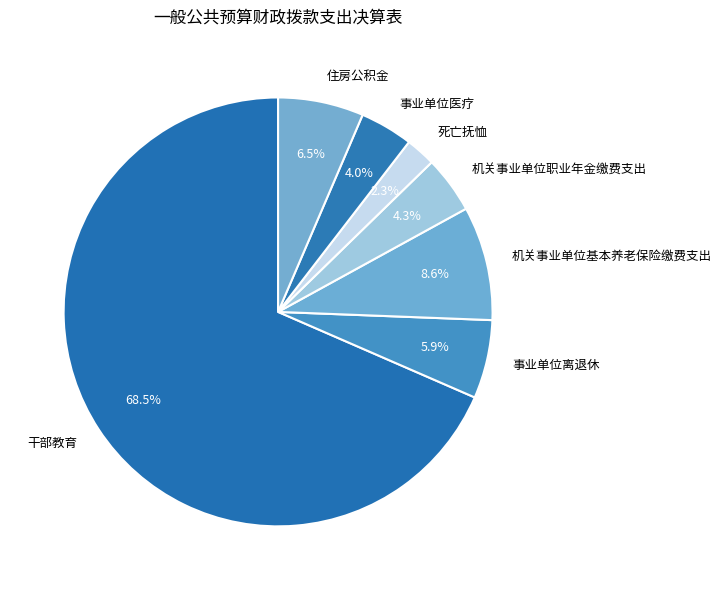

Which slice is the largest?

干部教育